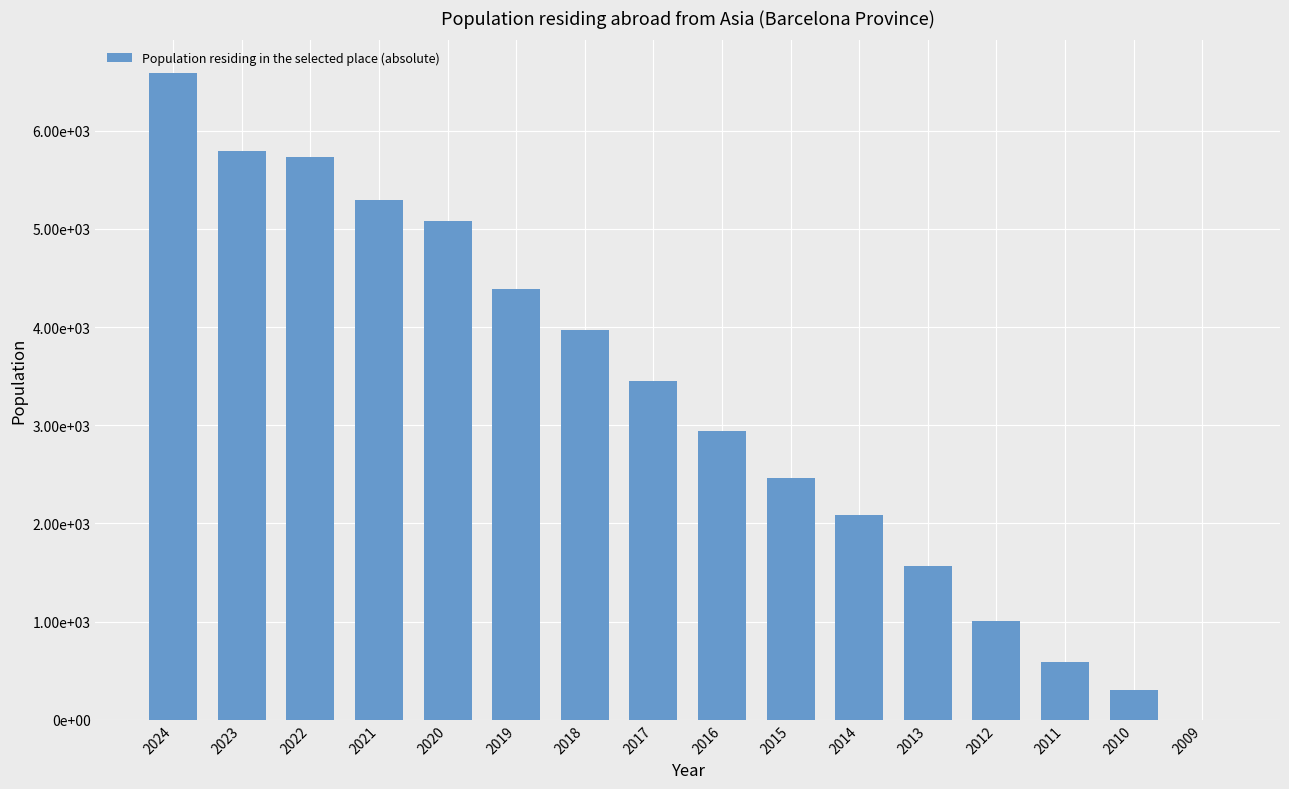

The value at 2017 is 5232. True or false?

False